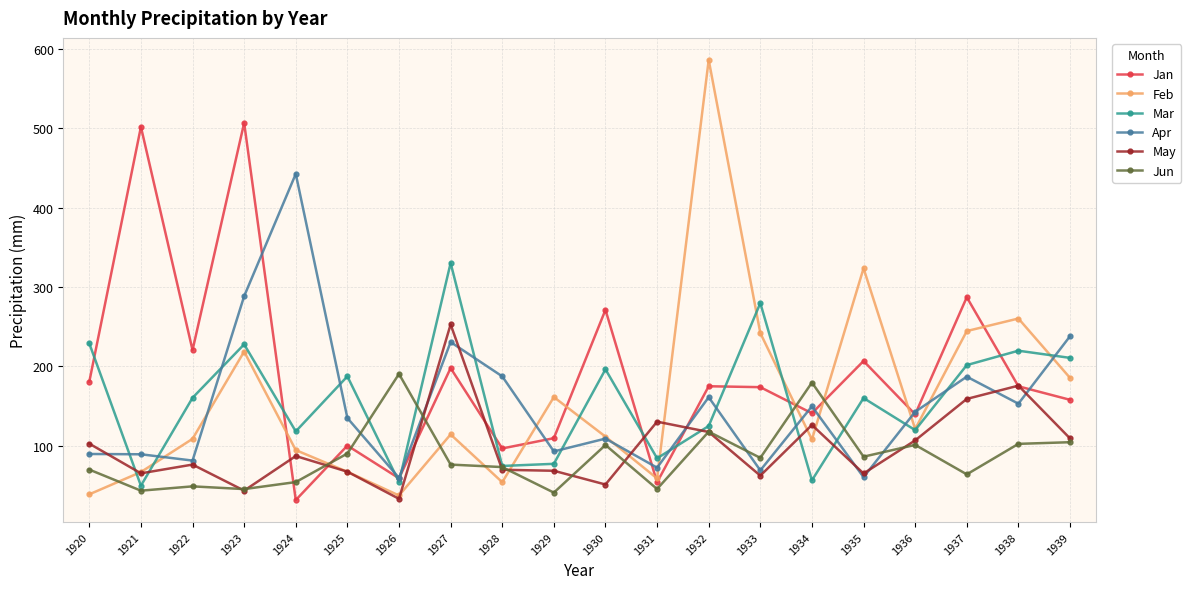

Where is Mar nearest to the value 189?

1925